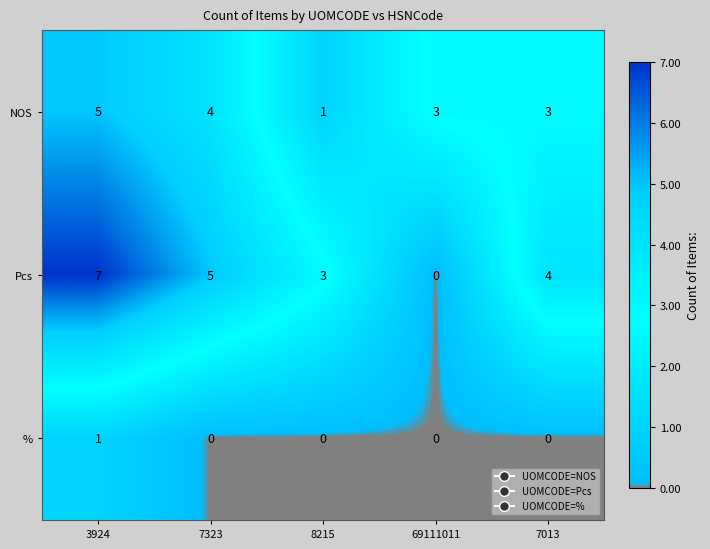

What is the sum of the NOS values at 8215 and 3924?

6